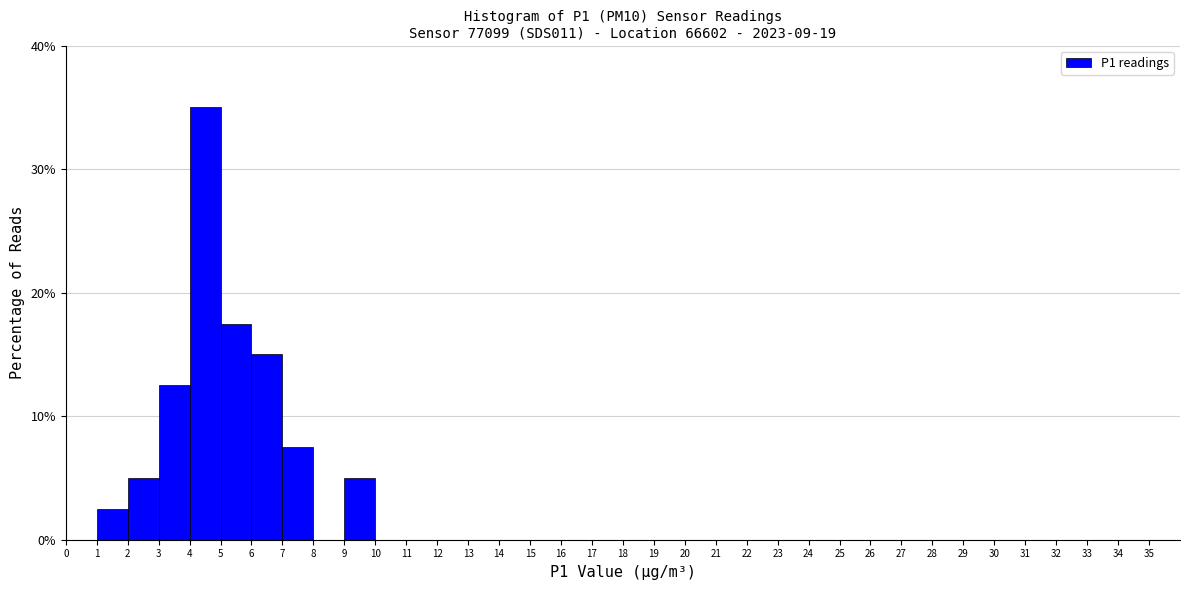

Reading left to right, transcribe this chart: for each bar, give the range it covers on the x-axis and its height. The values are not printed on the chart, so give them approximately, as read against the axis.

0 to 1: 0
1 to 2: 3
2 to 3: 5
3 to 4: 13
4 to 5: 35
5 to 6: 18
6 to 7: 15
7 to 8: 8
8 to 9: 0
9 to 10: 5
10 to 11: 0
11 to 12: 0
12 to 13: 0
13 to 14: 0
14 to 15: 0
15 to 16: 0
16 to 17: 0
17 to 18: 0
18 to 19: 0
19 to 20: 0
20 to 21: 0
21 to 22: 0
22 to 23: 0
23 to 24: 0
24 to 25: 0
25 to 26: 0
26 to 27: 0
27 to 28: 0
28 to 29: 0
29 to 30: 0
30 to 31: 0
31 to 32: 0
32 to 33: 0
33 to 34: 0
34 to 35: 0
35 to 36: 0